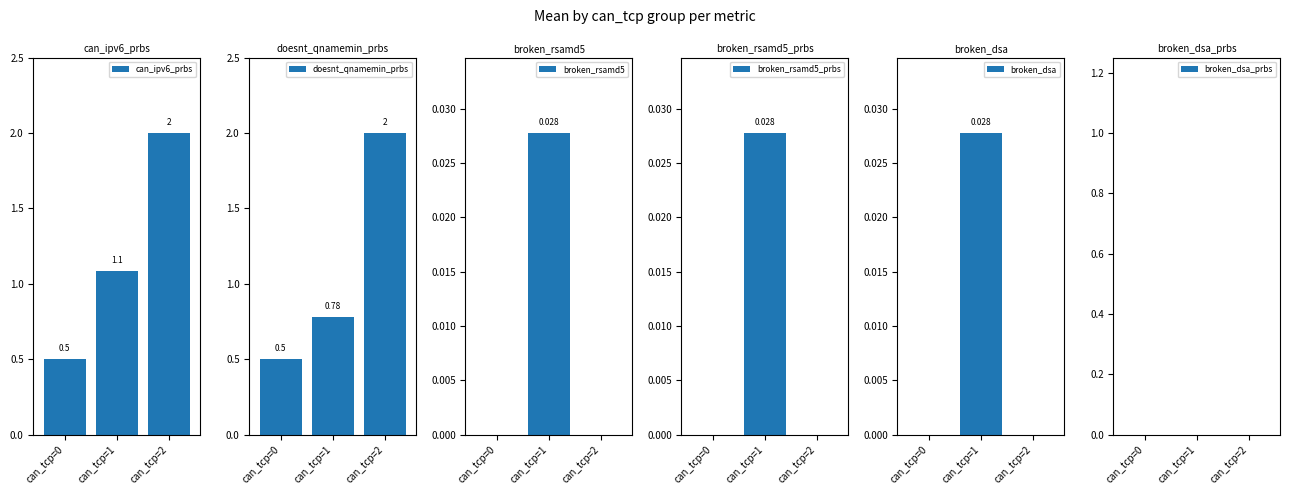

Which series has the largest range (max minus min)?

can_ipv6_prbs